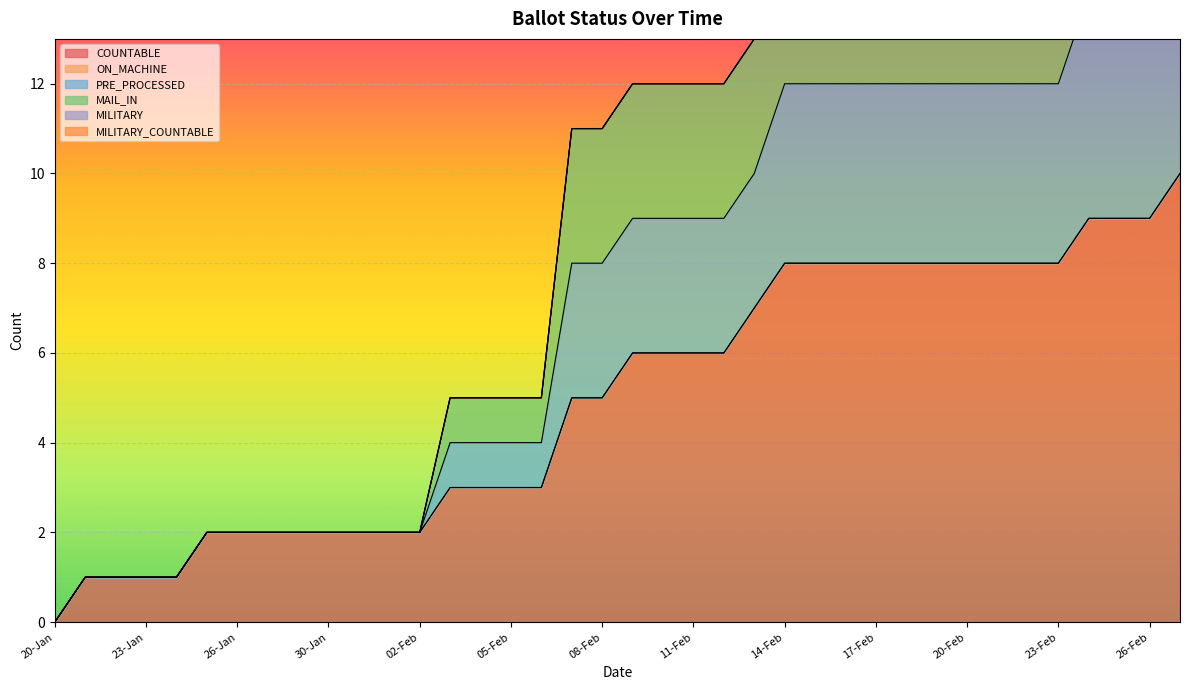

Count the number of categories in the chart.

38